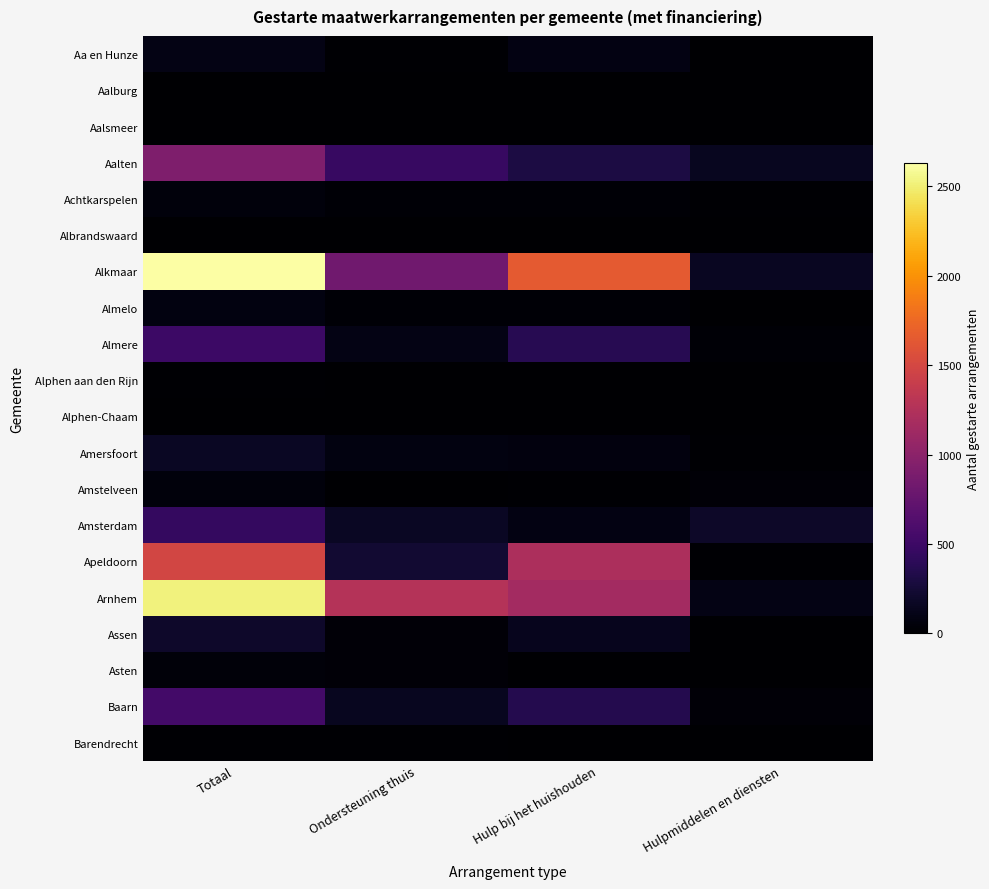

Reading left to right, transcribe all the data shown in this chart.

Aa en Hunze: Totaal=100	Ondersteuning thuis=15	Hulp bij het huishouden=85	Hulpmiddelen en diensten=0
Aalburg: Totaal=10	Ondersteuning thuis=0	Hulp bij het huishouden=0	Hulpmiddelen en diensten=0
Aalsmeer: Totaal=0	Ondersteuning thuis=0	Hulp bij het huishouden=0	Hulpmiddelen en diensten=0
Aalten: Totaal=915	Ondersteuning thuis=470	Hulp bij het huishouden=300	Hulpmiddelen en diensten=145
Achtkarspelen: Totaal=60	Ondersteuning thuis=25	Hulp bij het huishouden=25	Hulpmiddelen en diensten=15
Albrandswaard: Totaal=10	Ondersteuning thuis=0	Hulp bij het huishouden=0	Hulpmiddelen en diensten=0
Alkmaar: Totaal=2630	Ondersteuning thuis=830	Hulp bij het huishouden=1645	Hulpmiddelen en diensten=155
Almelo: Totaal=80	Ondersteuning thuis=30	Hulp bij het huishouden=30	Hulpmiddelen en diensten=10
Almere: Totaal=495	Ondersteuning thuis=95	Hulp bij het huishouden=370	Hulpmiddelen en diensten=30
Alphen aan den Rijn: Totaal=15	Ondersteuning thuis=0	Hulp bij het huishouden=10	Hulpmiddelen en diensten=10
Alphen-Chaam: Totaal=0	Ondersteuning thuis=0	Hulp bij het huishouden=0	Hulpmiddelen en diensten=0
Amersfoort: Totaal=165	Ondersteuning thuis=80	Hulp bij het huishouden=65	Hulpmiddelen en diensten=20
Amstelveen: Totaal=60	Ondersteuning thuis=10	Hulp bij het huishouden=15	Hulpmiddelen en diensten=35
Amsterdam: Totaal=450	Ondersteuning thuis=165	Hulp bij het huishouden=90	Hulpmiddelen en diensten=195
Apeldoorn: Totaal=1480	Ondersteuning thuis=230	Hulp bij het huishouden=1220	Hulpmiddelen en diensten=15
Arnhem: Totaal=2525	Ondersteuning thuis=1265	Hulp bij het huishouden=1155	Hulpmiddelen en diensten=95
Assen: Totaal=205	Ondersteuning thuis=40	Hulp bij het huishouden=135	Hulpmiddelen en diensten=10
Asten: Totaal=45	Ondersteuning thuis=35	Hulp bij het huishouden=10	Hulpmiddelen en diensten=0
Baarn: Totaal=535	Ondersteuning thuis=145	Hulp bij het huishouden=355	Hulpmiddelen en diensten=35
Barendrecht: Totaal=20	Ondersteuning thuis=15	Hulp bij het huishouden=0	Hulpmiddelen en diensten=10